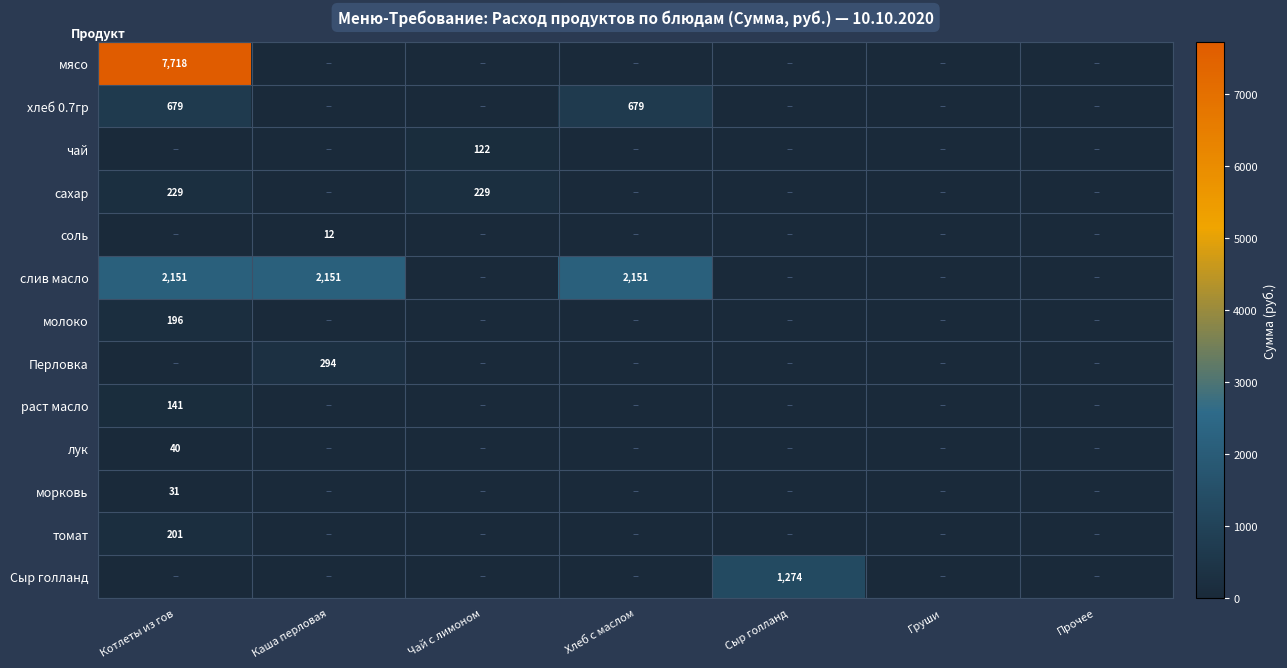

Is it true that томат equals 201 at Котлеты из гов?

True